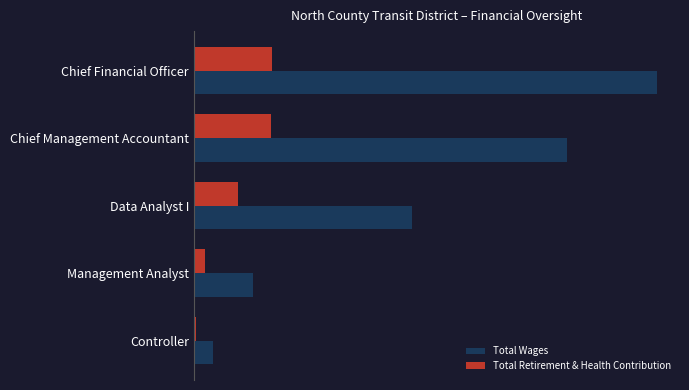

List the series in order of their peak value, lowest first.

Total Retirement & Health Contribution, Total Wages